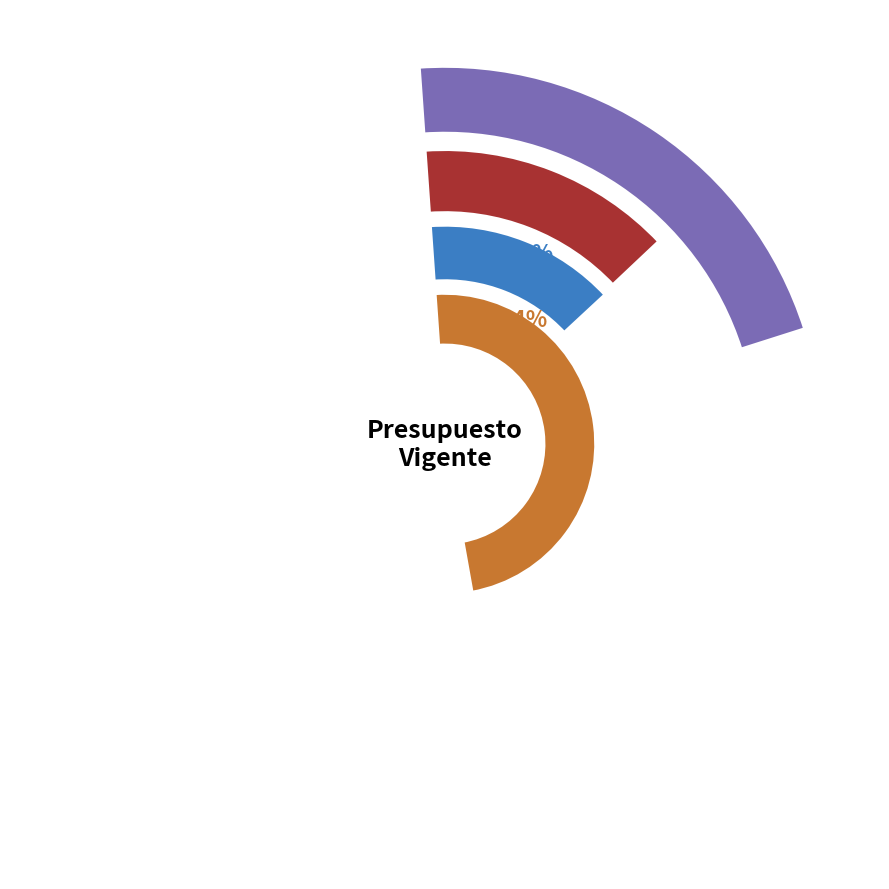

Does any single category account for the majority?

No